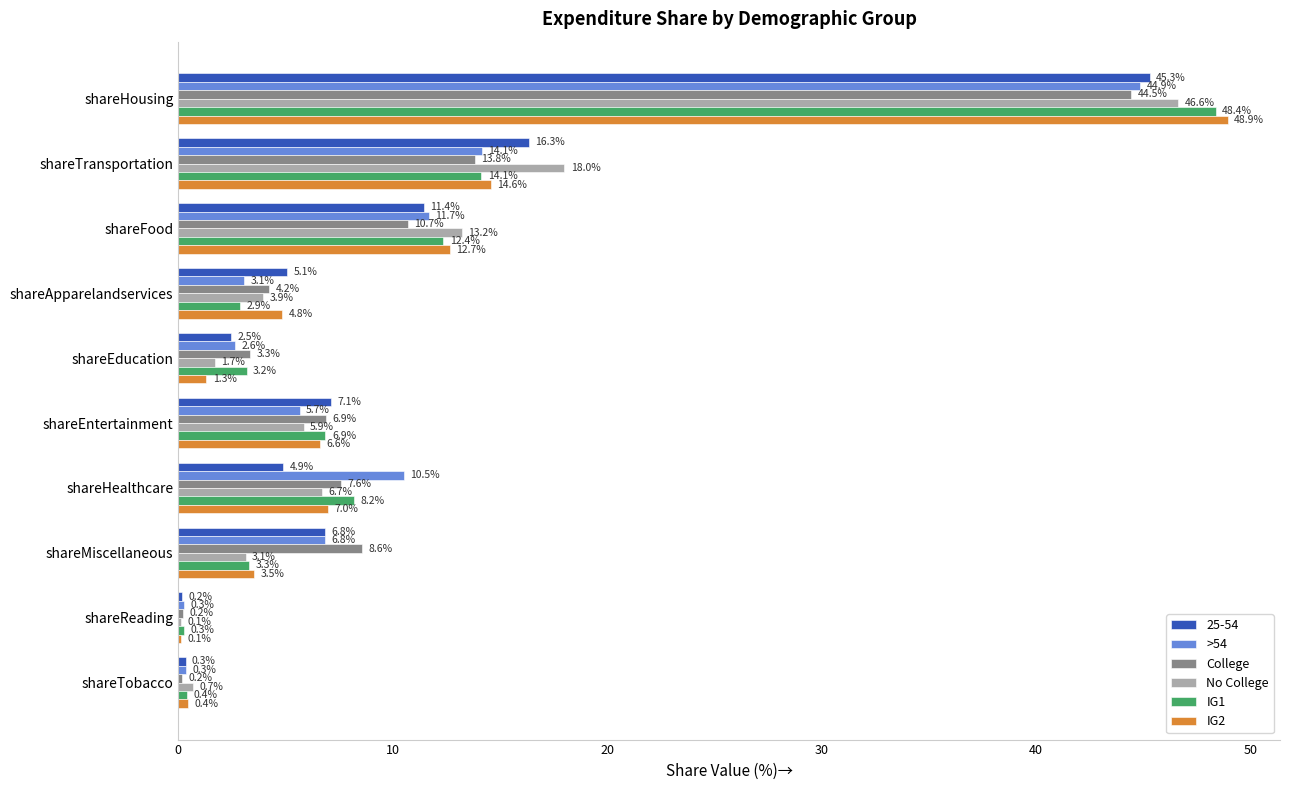

Which label corresponds to the largest value in the chart?

shareHousing